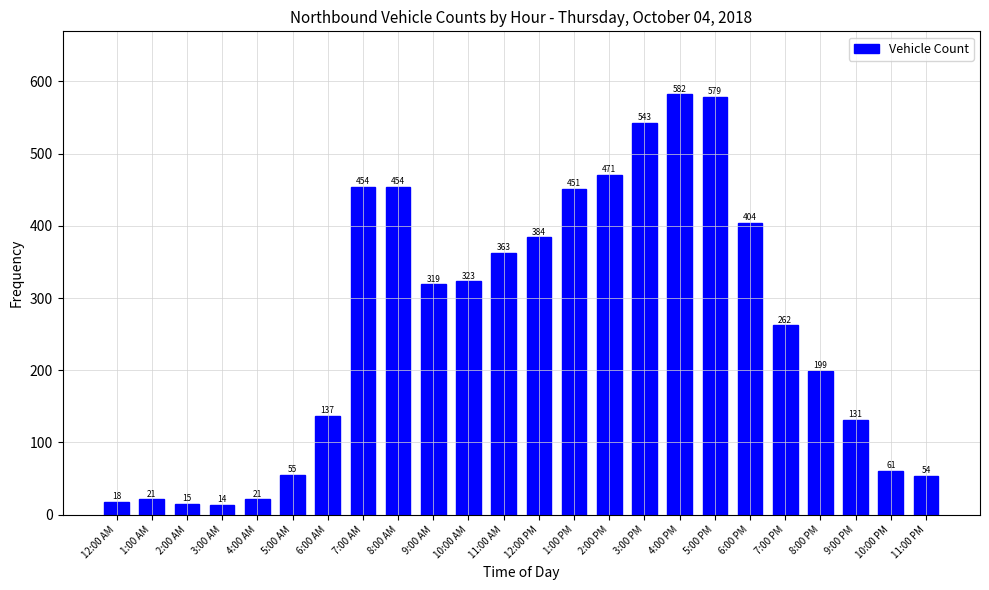

At which category does the chart reach its minimum across all series?

3:00 AM